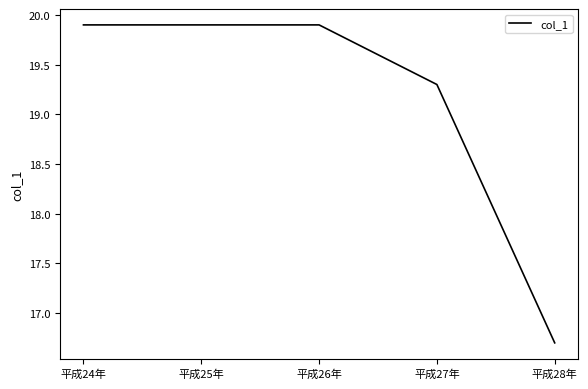

How many lines are shown in the chart?

1